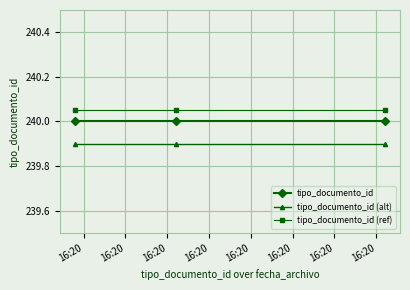

What is the value of the tipo_documento_id (alt) point at the 3rd from the left?

239.9